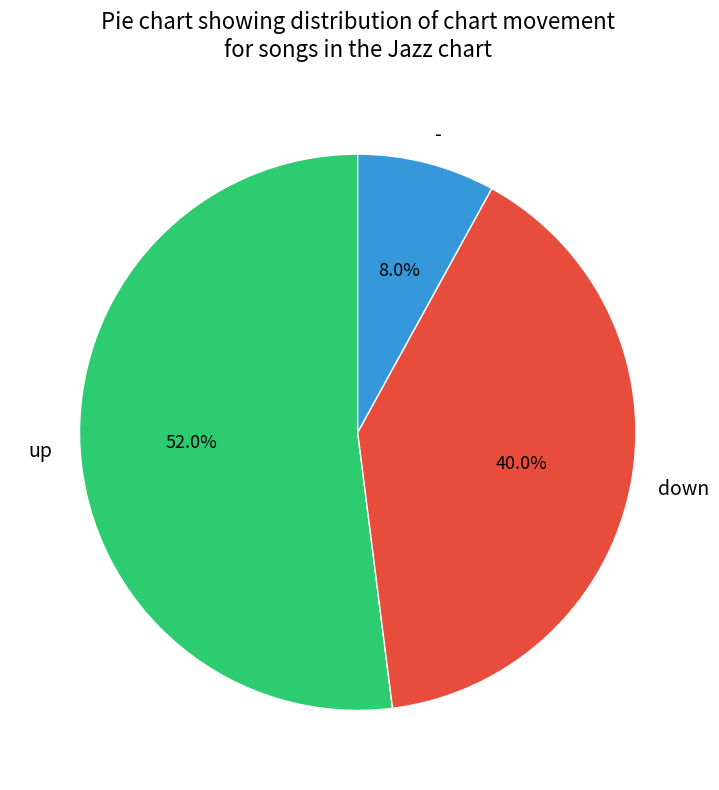

What is the ratio of the value at up to the value at down?

1.3